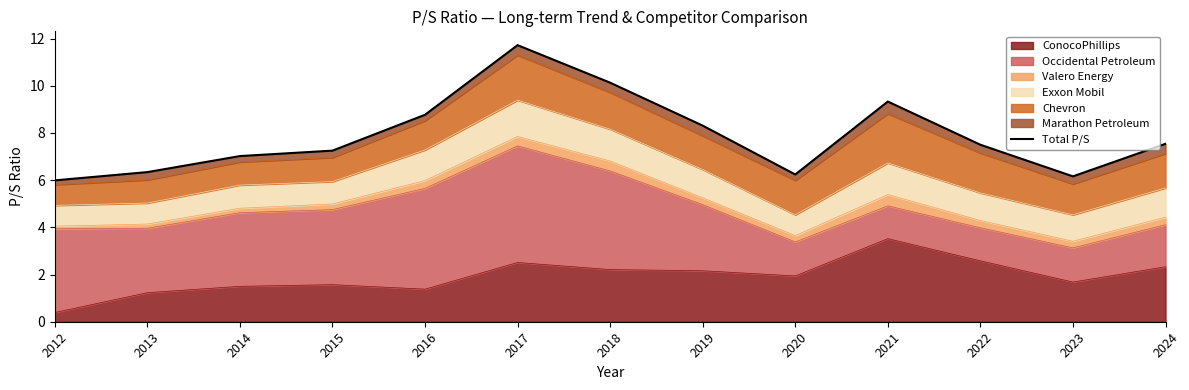

Which label corresponds to the largest value in the chart?

2017